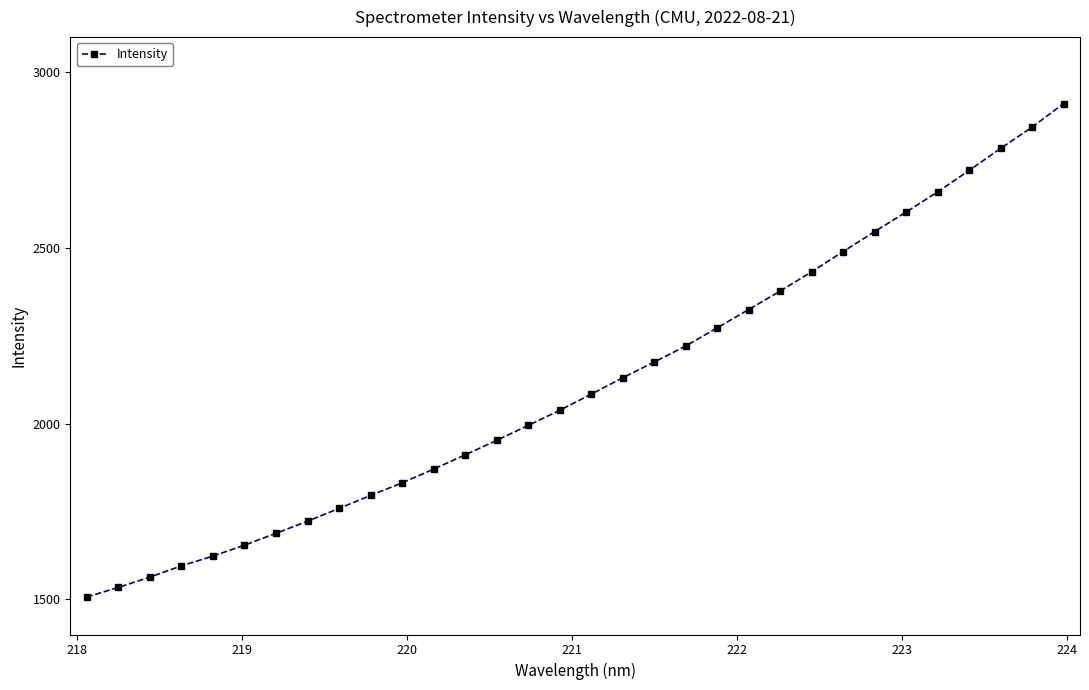

What is the smallest value displayed?

1506.7